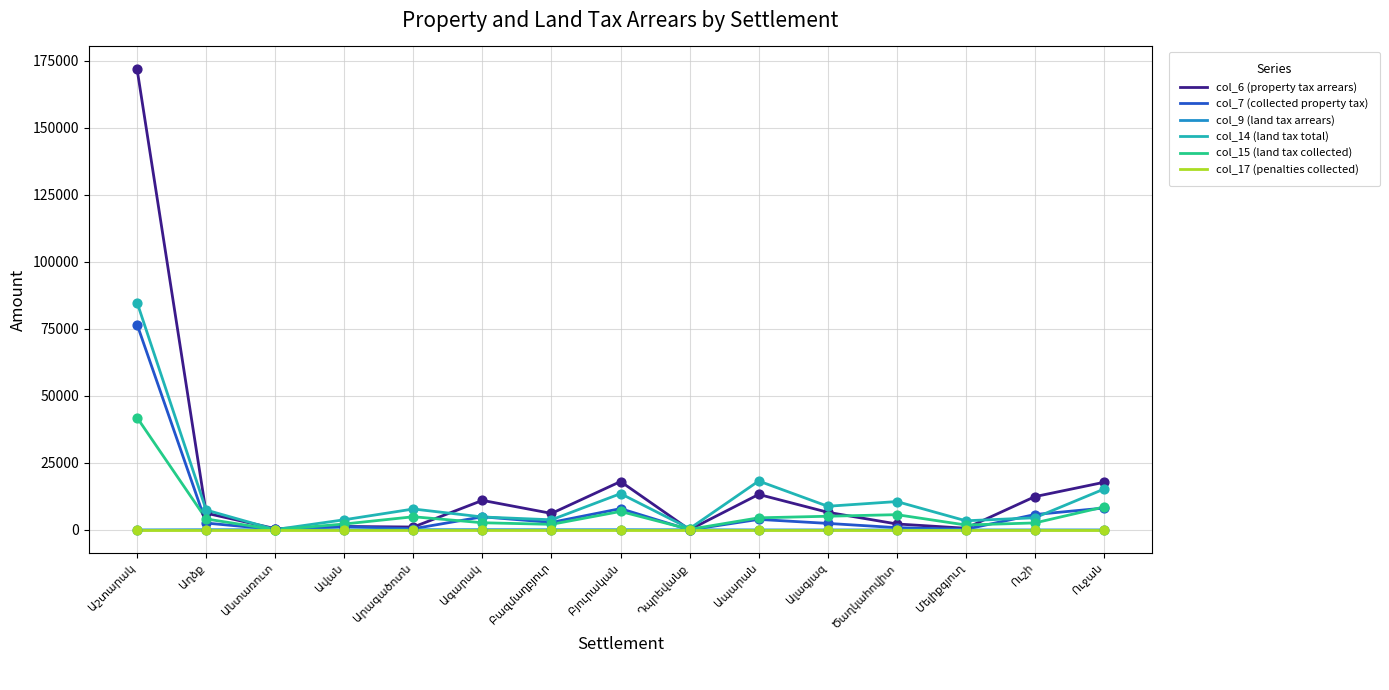

What are all the series names shown in the legend?

col_6 (property tax arrears), col_7 (collected property tax), col_9 (land tax arrears), col_14 (land tax total), col_15 (land tax collected), col_17 (penalties collected)